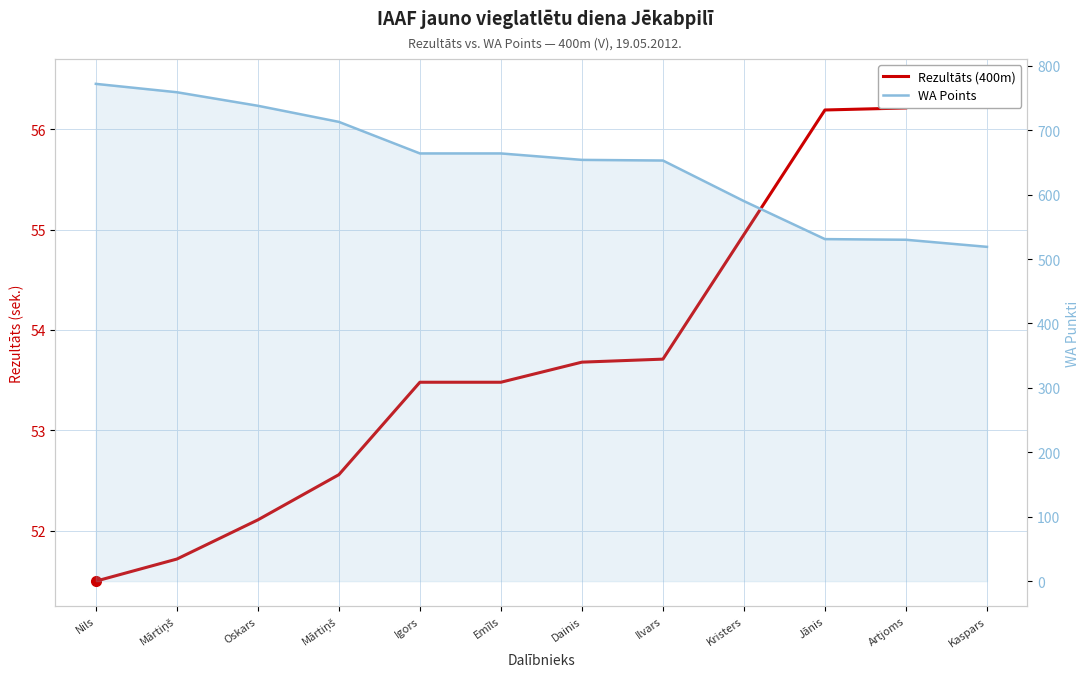

Reading right to left, extract all data points from this chart.

Rezultāts (400m): 56.5	56.2	56.2	55.0	53.7	53.7	53.5	53.5	52.6	52.1	51.7	51.5
WA Points: 519.0	530.0	531.0	590.0	653.0	654.0	664.0	664.0	713.0	738.0	759.0	772.0